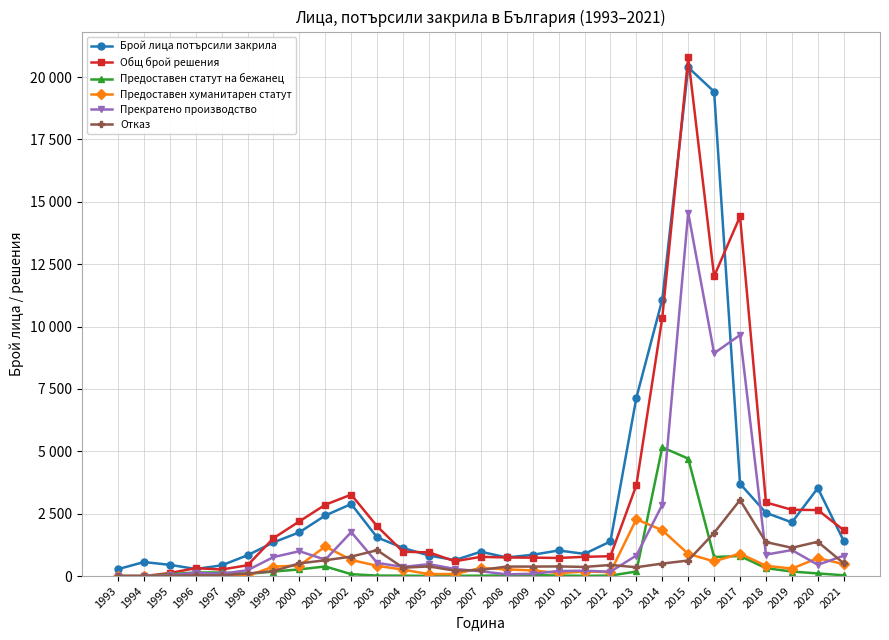

Which series has the largest total across all categories?

Брой лица потърсили закрила